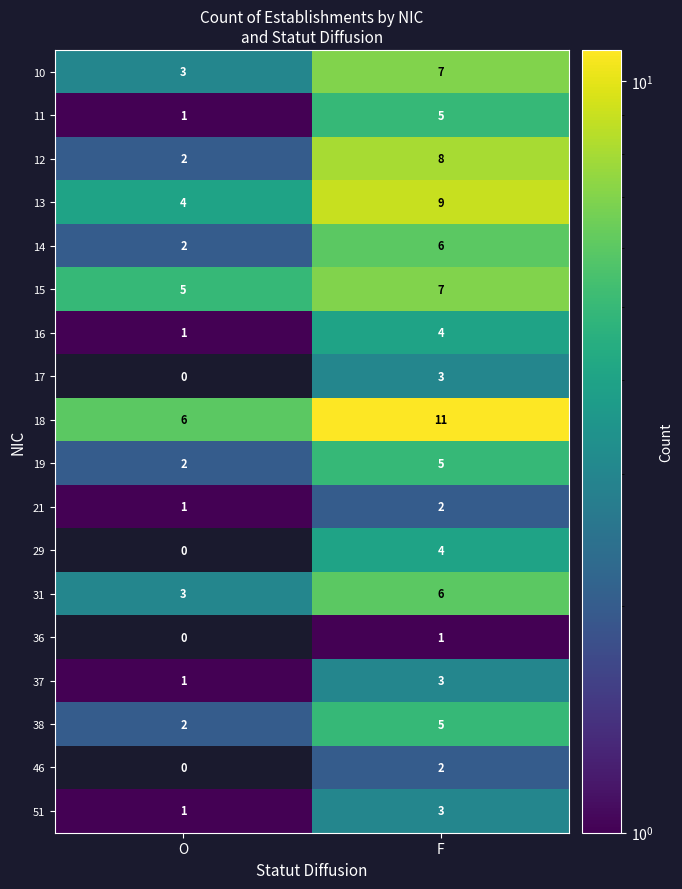

The value of 10 at F is 7. True or false?

True